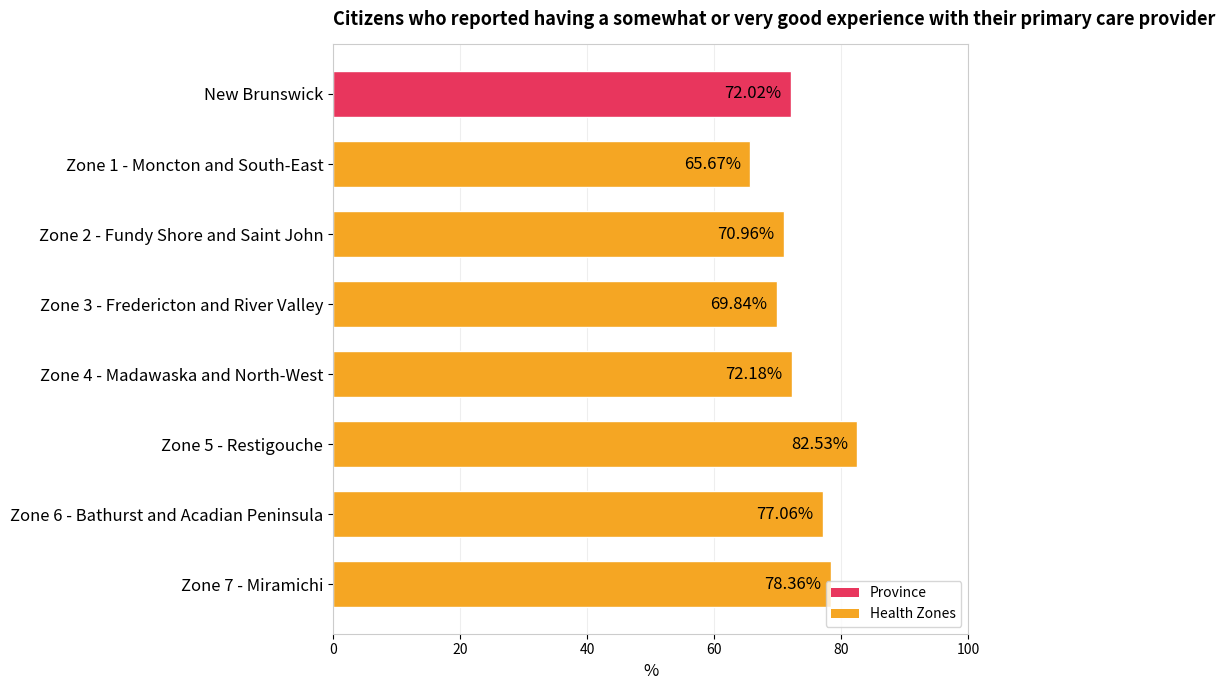

At which category does the chart reach its minimum across all series?

Zone 1 - Moncton and South-East